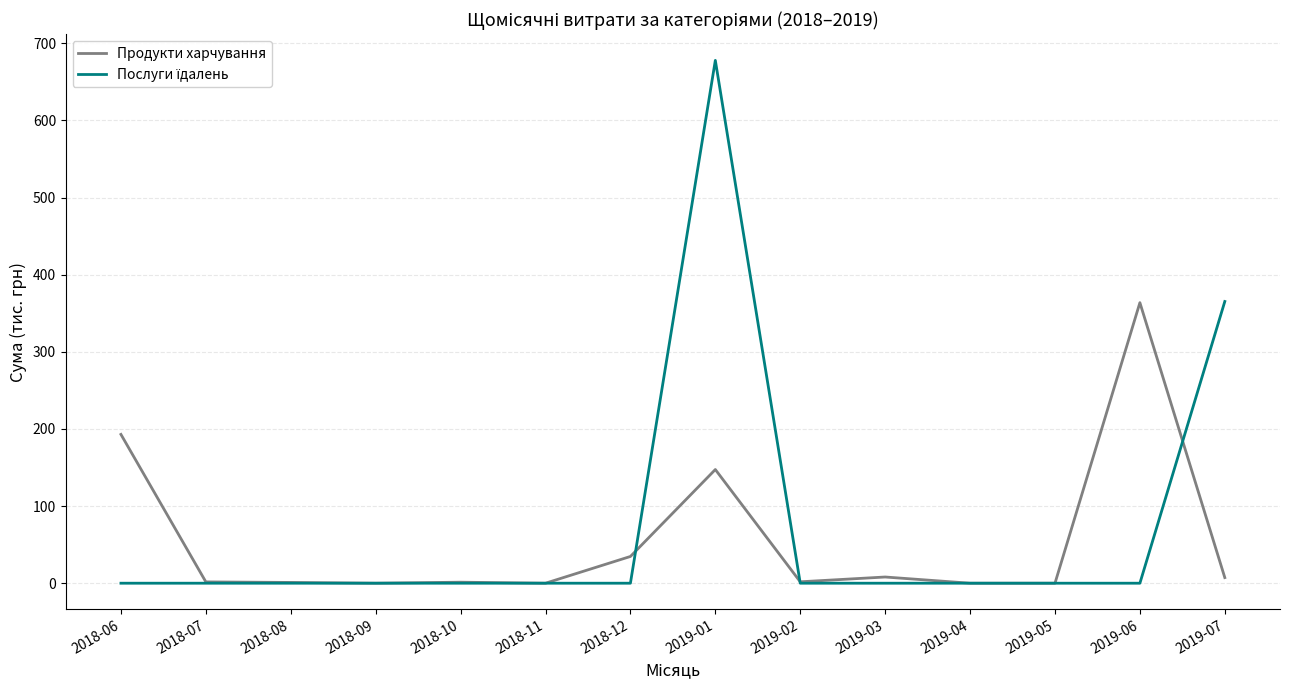

At which category is the sum across all series the highest?

2019-01